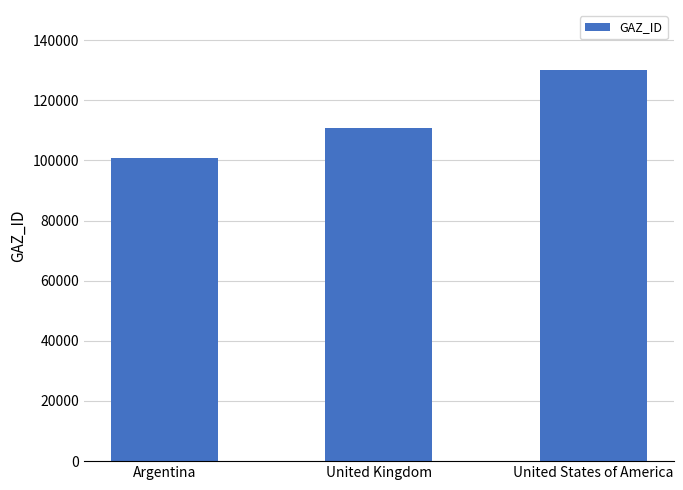

The chart shows a value of 130092 at United States of America. True or false?

True